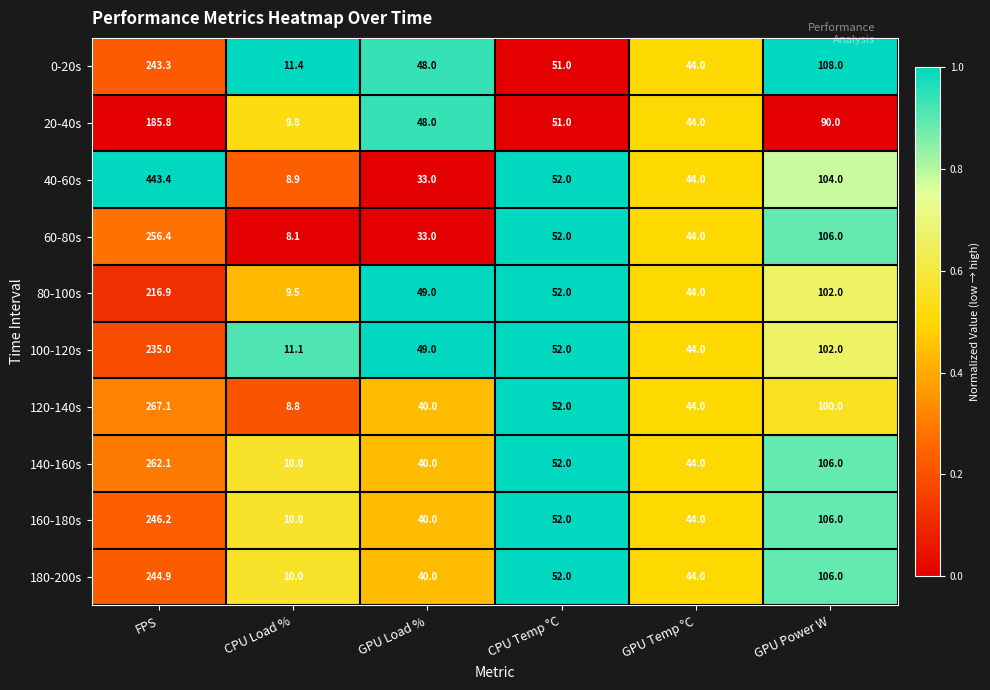

Is it true that 120-140s equals 40.0 at GPU Load %?

True